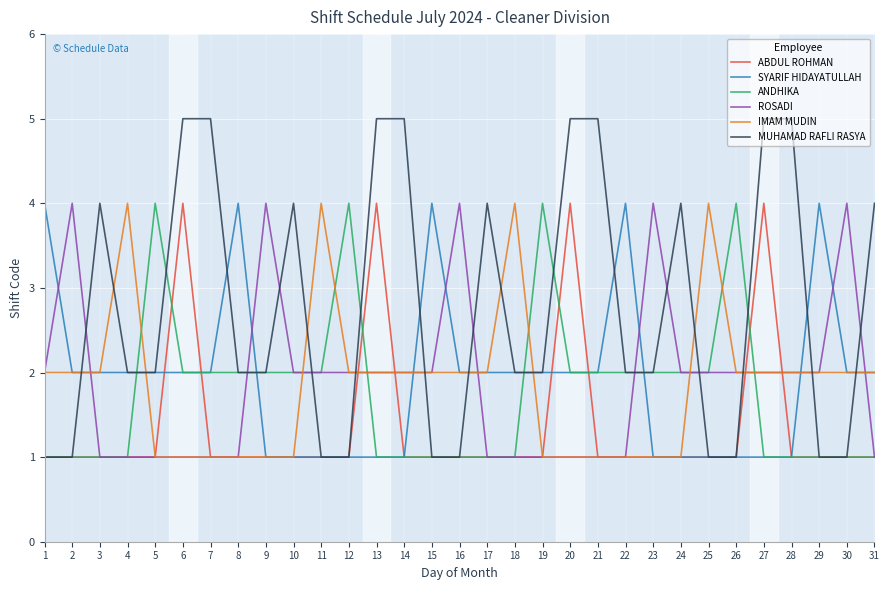

Which series has the widest spread of values?

MUHAMAD RAFLI RASYA